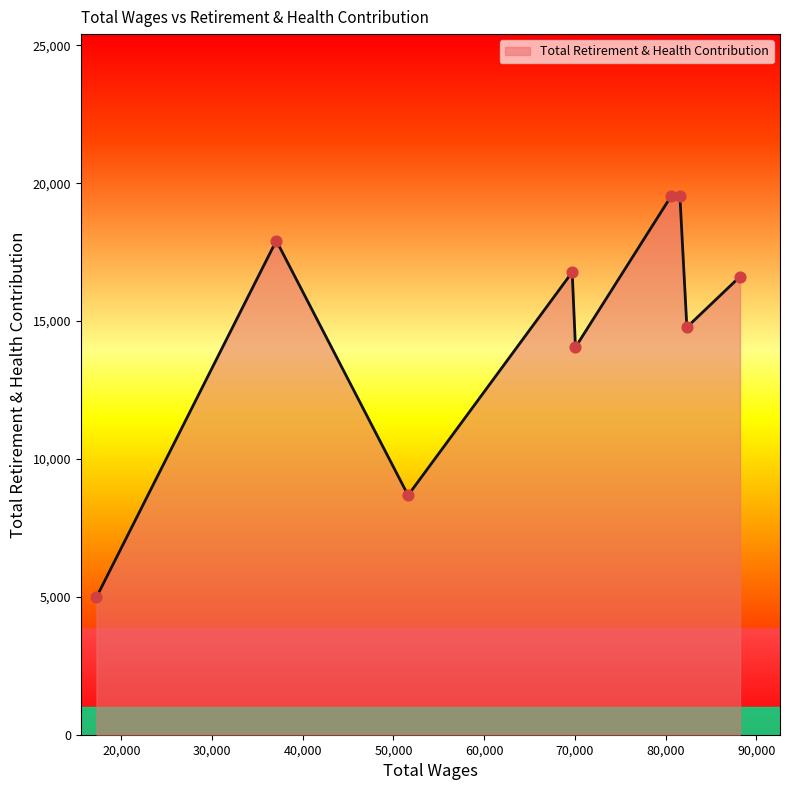

What is the greatest value displayed?

19543